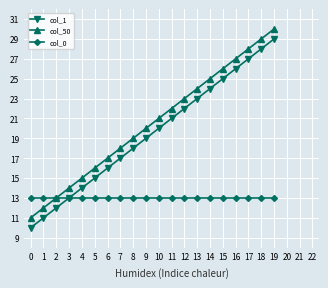

List the labels in order of col_1 value, largest first.

19, 18, 17, 16, 15, 14, 13, 12, 11, 10, 9, 8, 7, 6, 5, 4, 3, 2, 1, 0